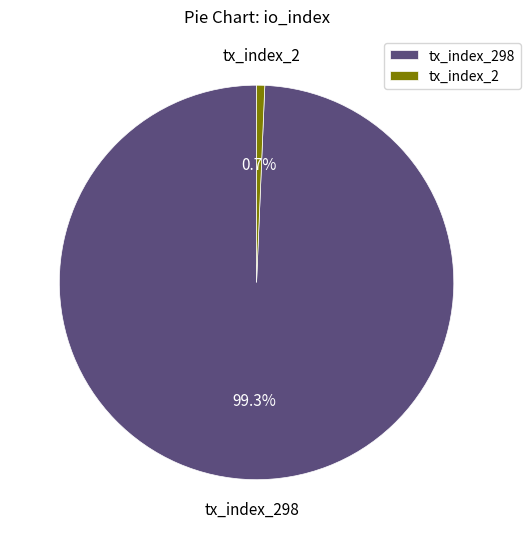

Combined, what portion of the pie is tx_index_298 and tx_index_2?

100.0%